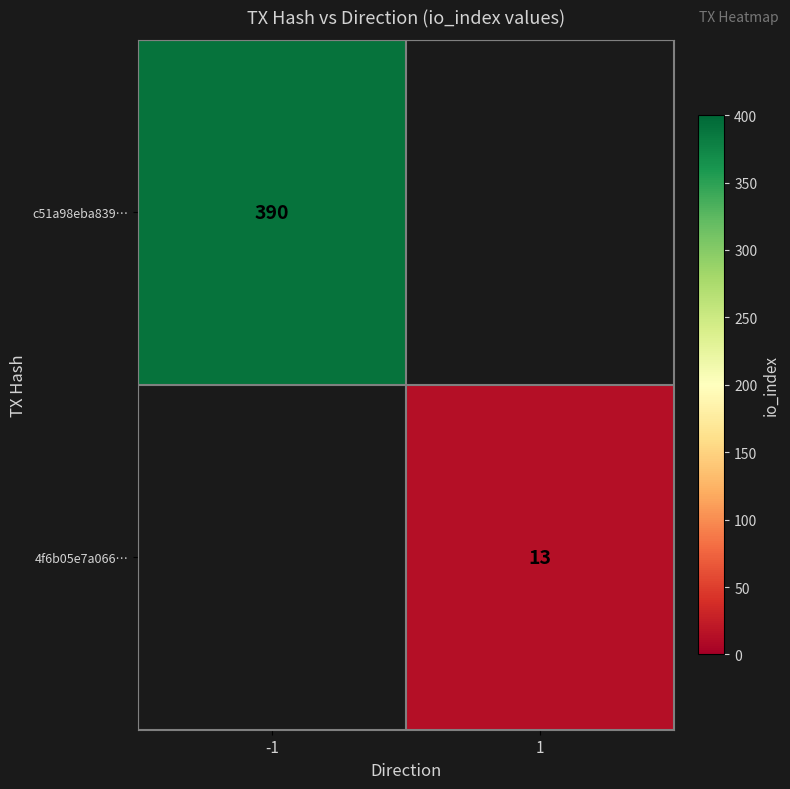

The value of 4f6b05e7a066… at 1 is 6.6. True or false?

False